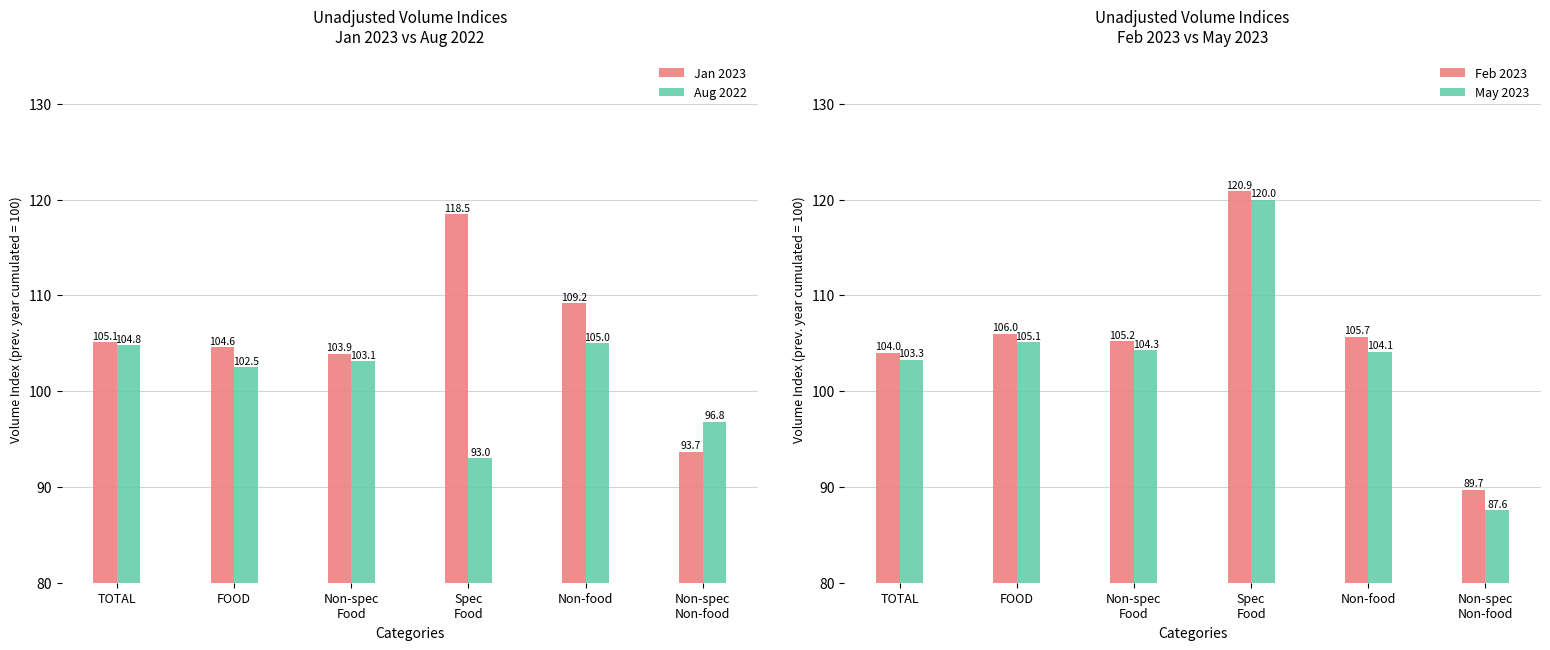

At which label does Aug 2022 first exceed 103?

TOTAL